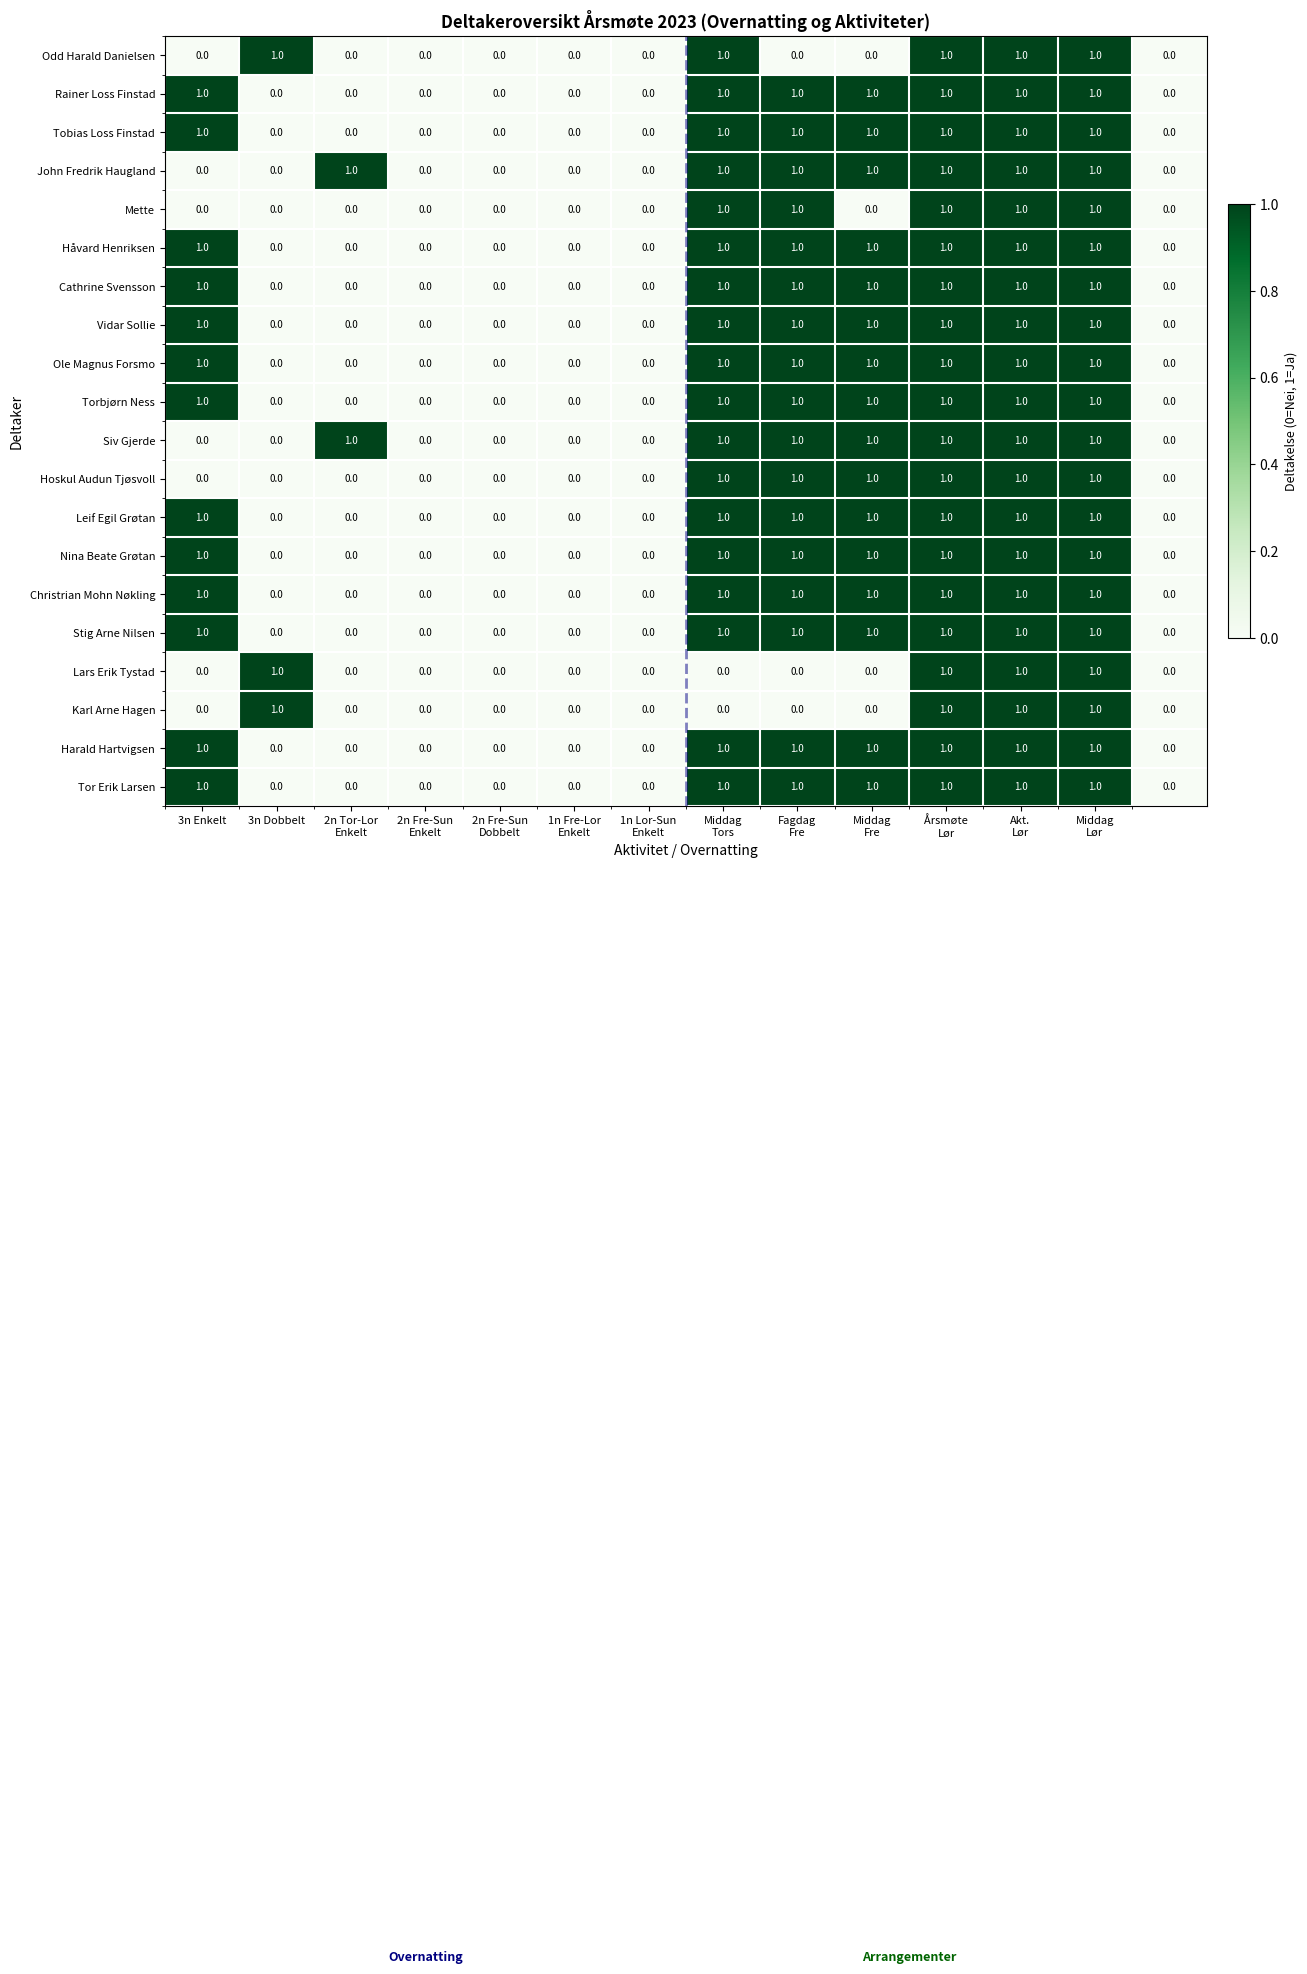

How many Stig Arne Nilsen values are between 0 and 1?

14